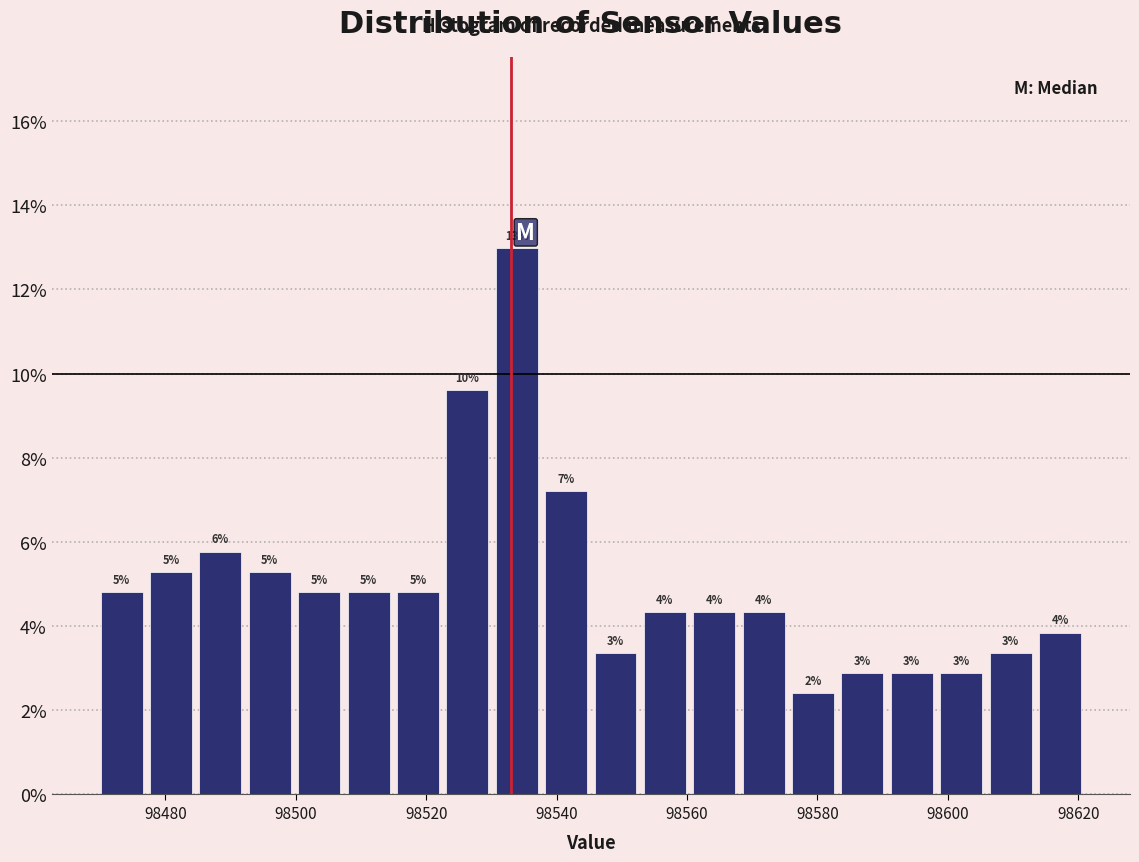

Around what value on the x-axis is the tallest bar? Give the approximate position of its centre, as read against the axis.

98534